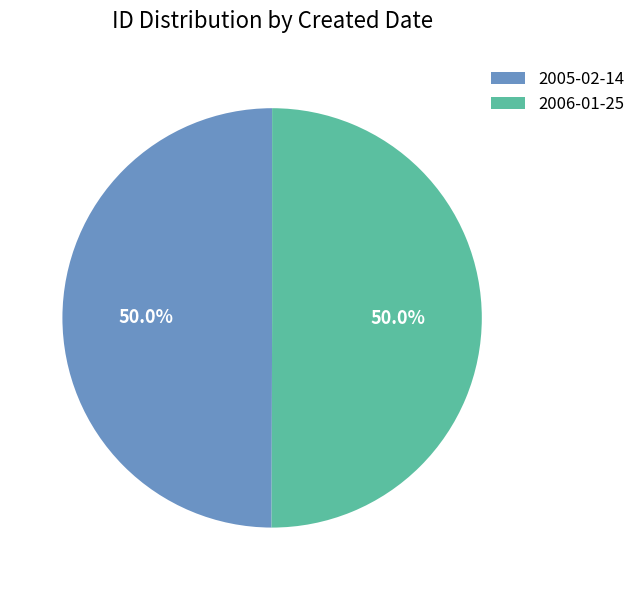

Is the sum of 2005-02-14 and 2006-01-25 greater than half?

Yes